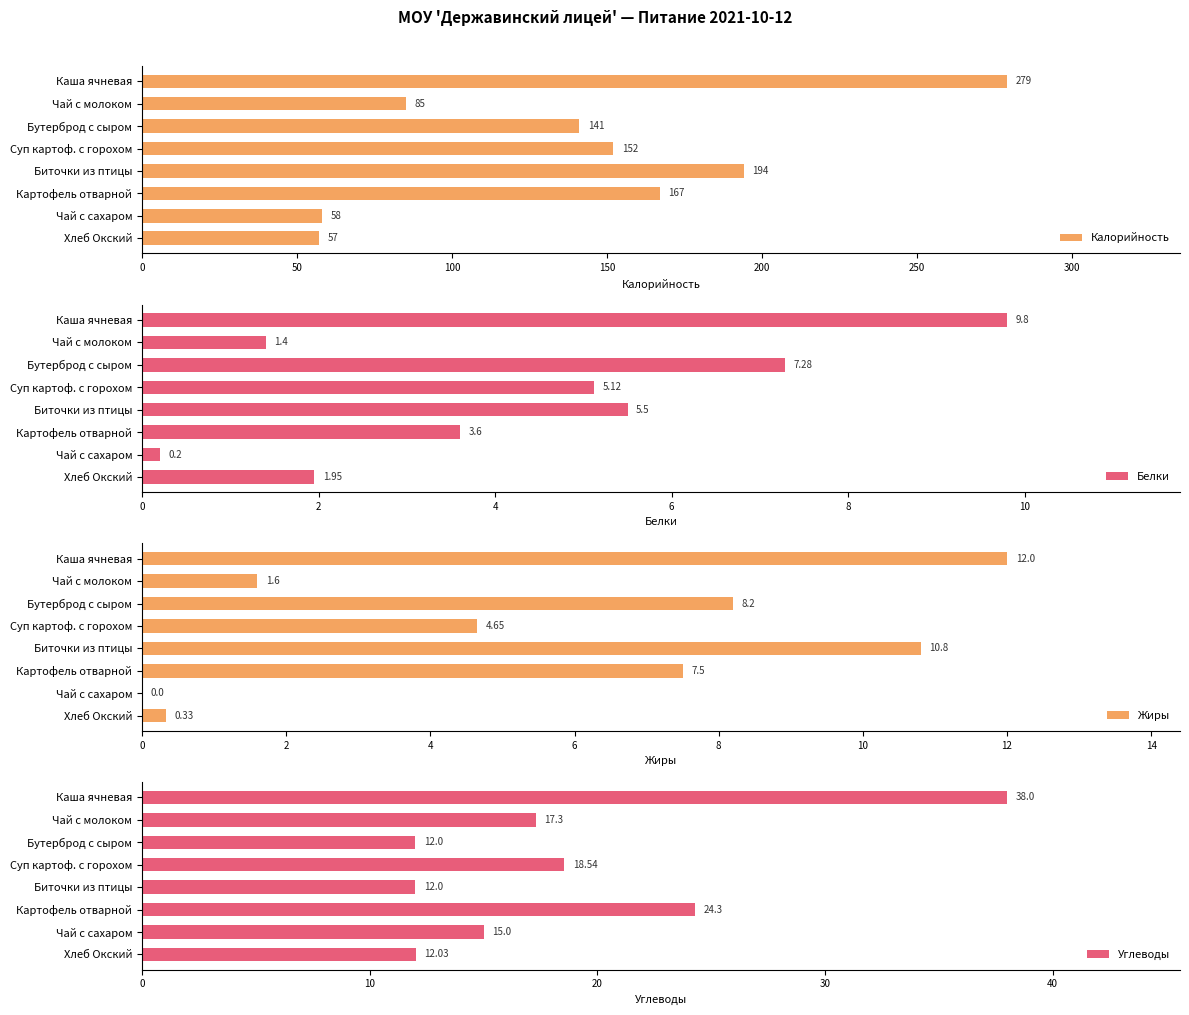

The Углеводы series shows 3.0 at Бутерброд с сыром. True or false?

False